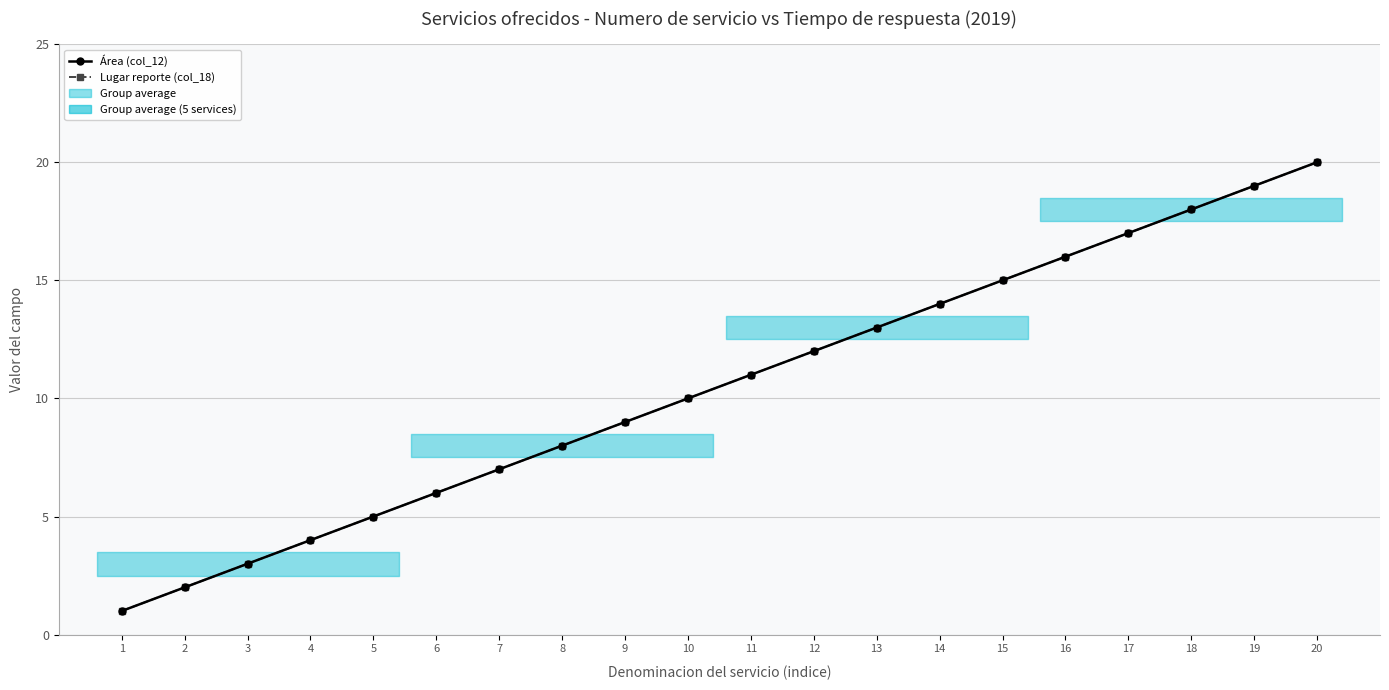

At how many categories does at least one series exceed 4?

16